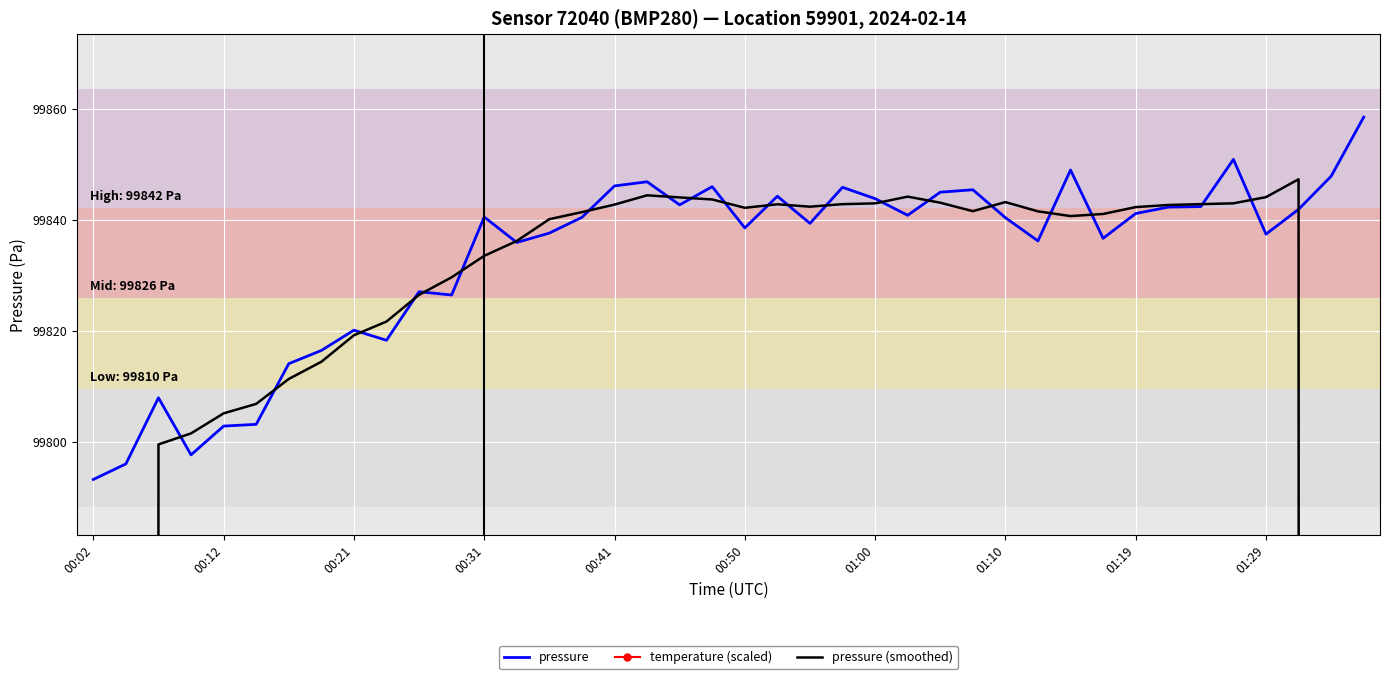

How many data points in temperature (scaled) are less than 36?

19